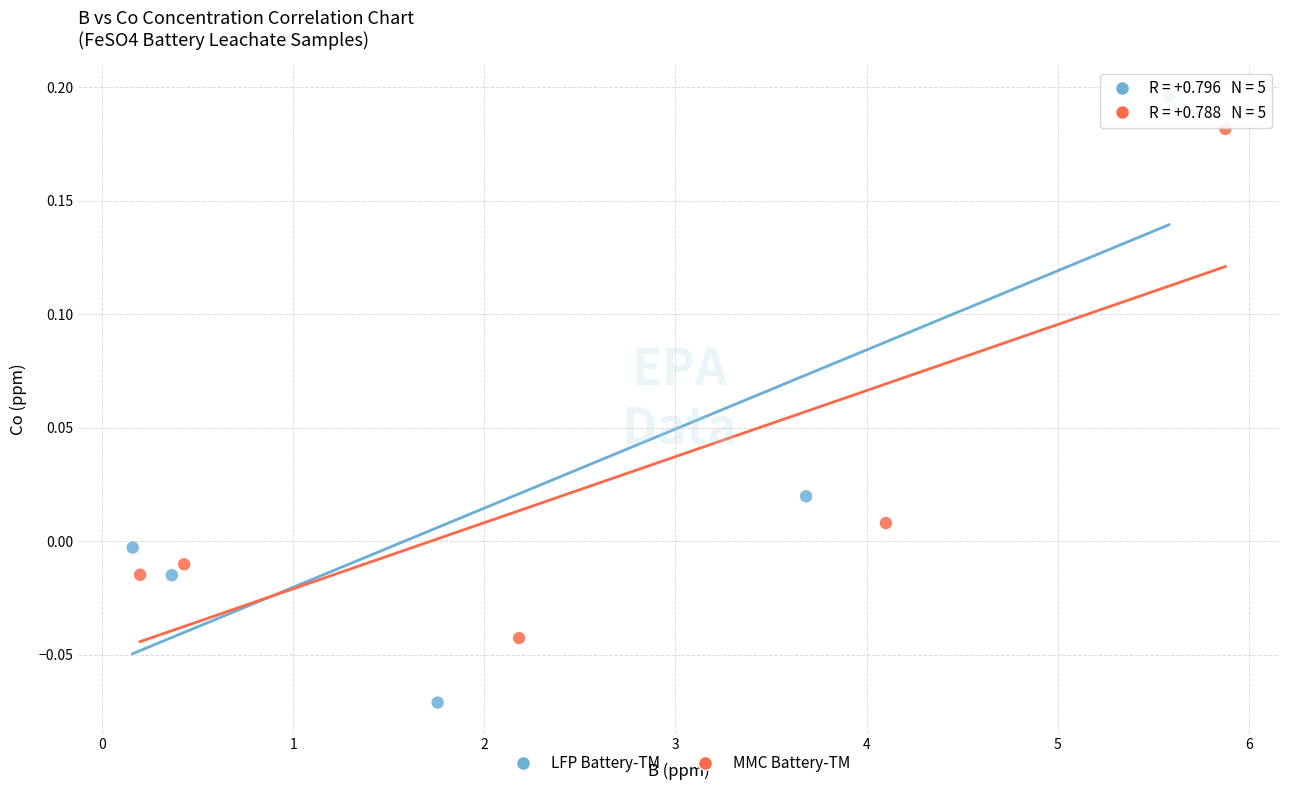

Which series has the widest spread of Y values?

LFP Battery-TM